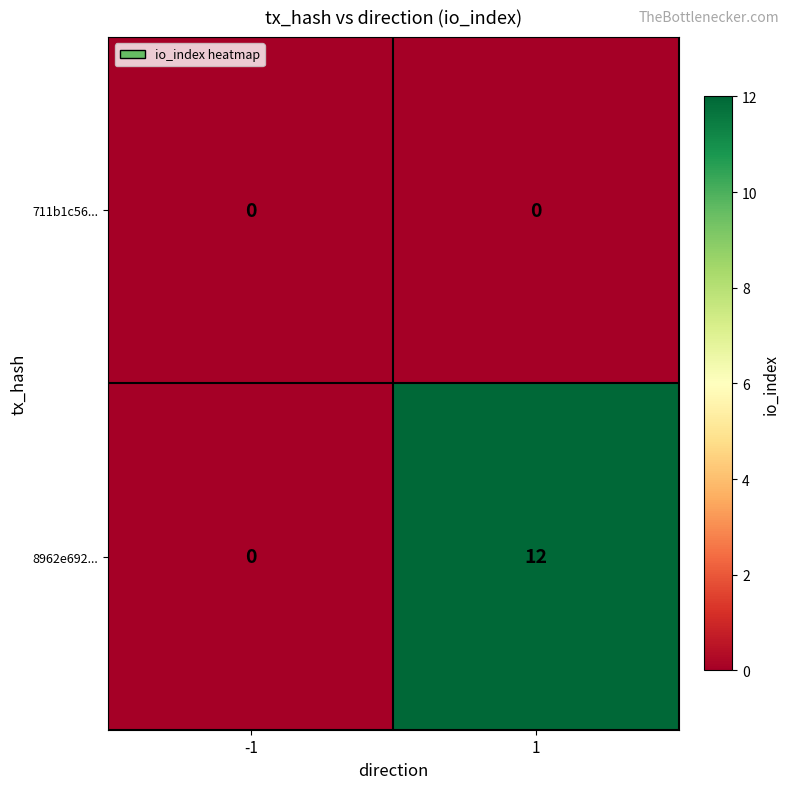

Rank the series by their maximum value, from highest to lowest.

8962e692..., 711b1c56...